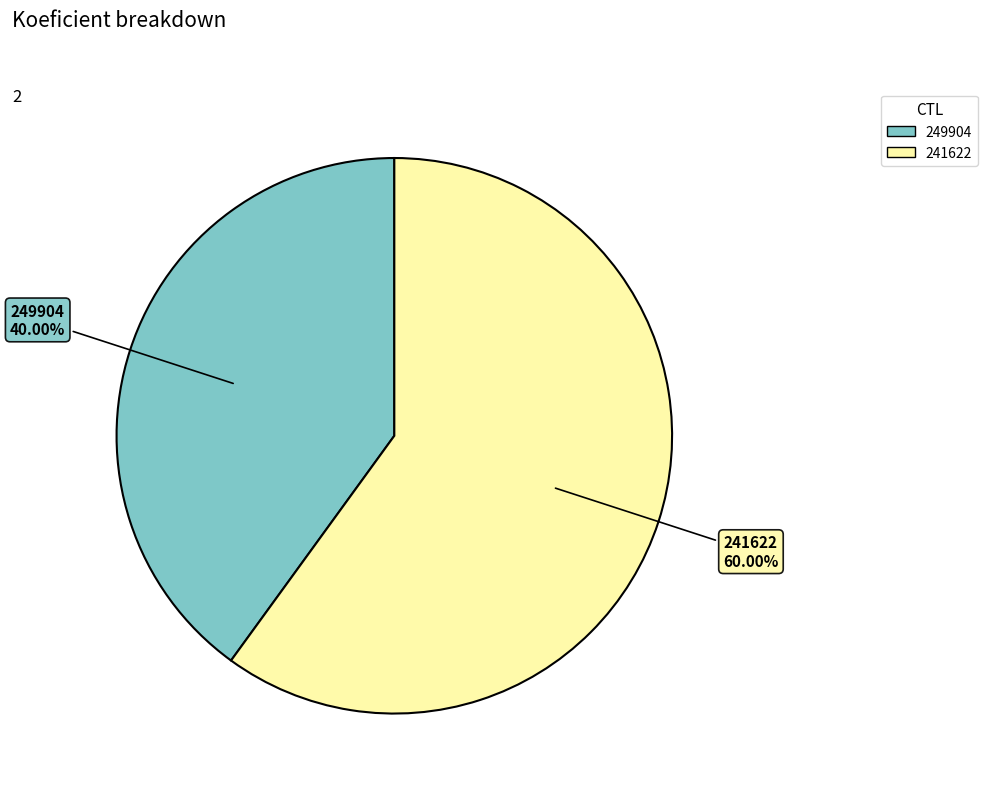

Is it true that 249904 is 40% of the pie?

True